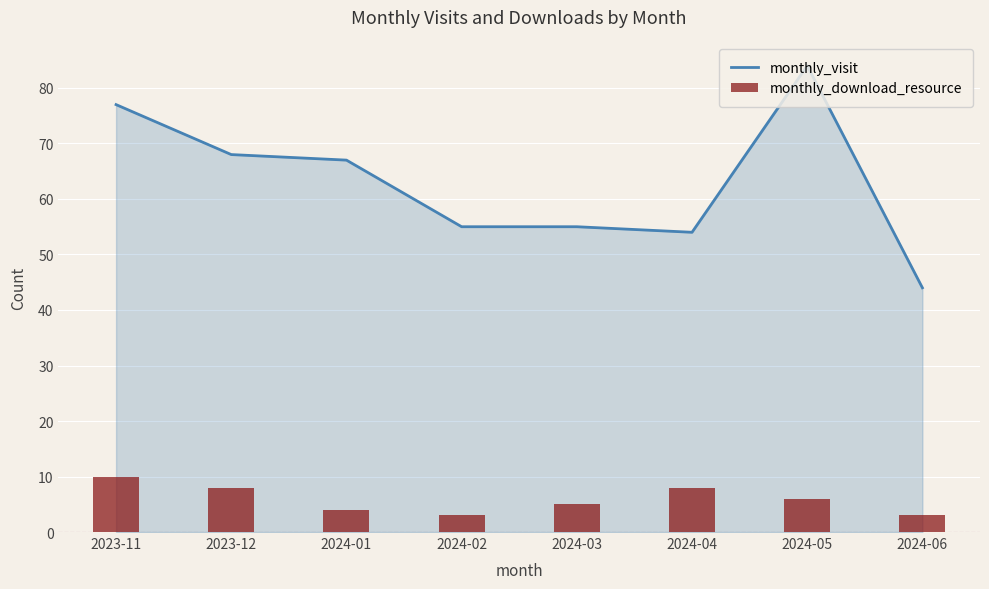

What is the difference between the monthly_download_resource values at 2024-01 and 2024-06?

1